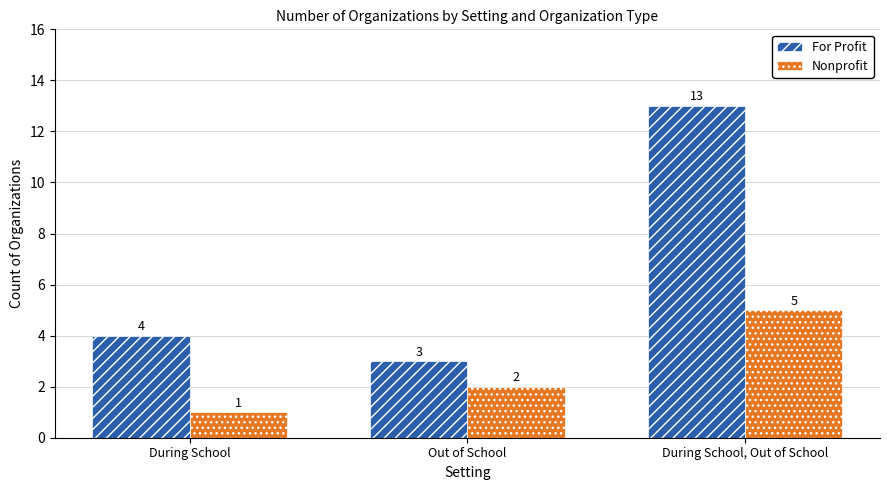

True or false: For Profit has a value of 3 at Out of School.

True